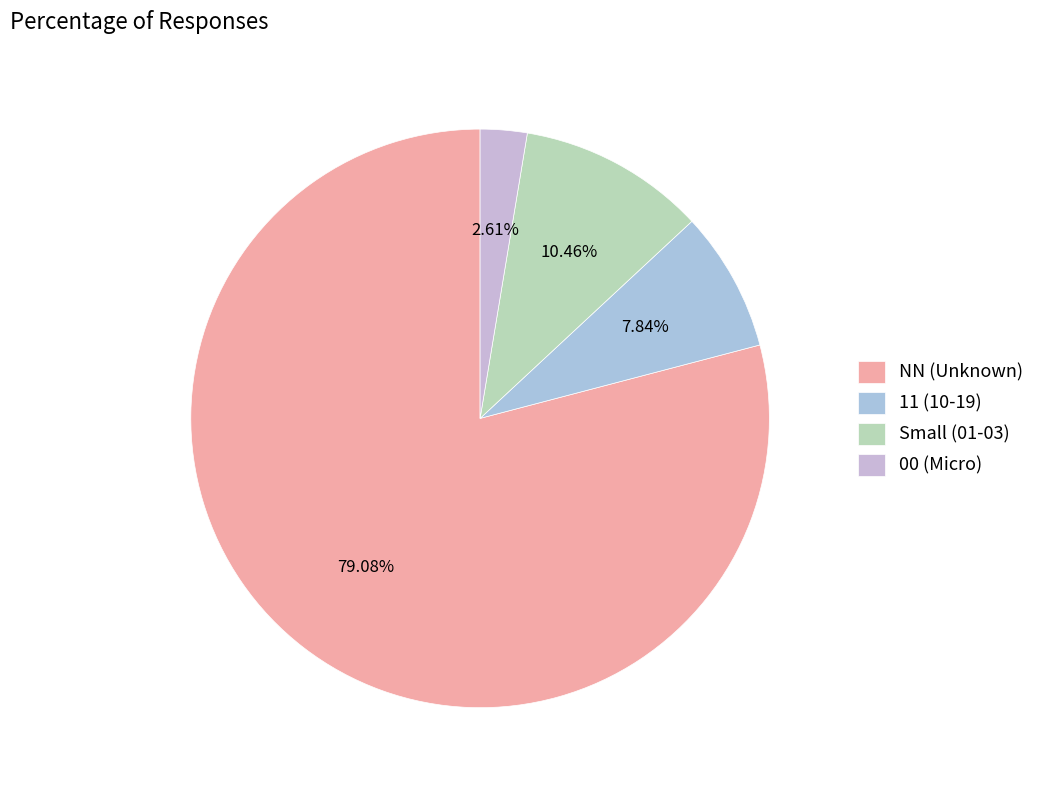

Does any single category account for the majority?

Yes